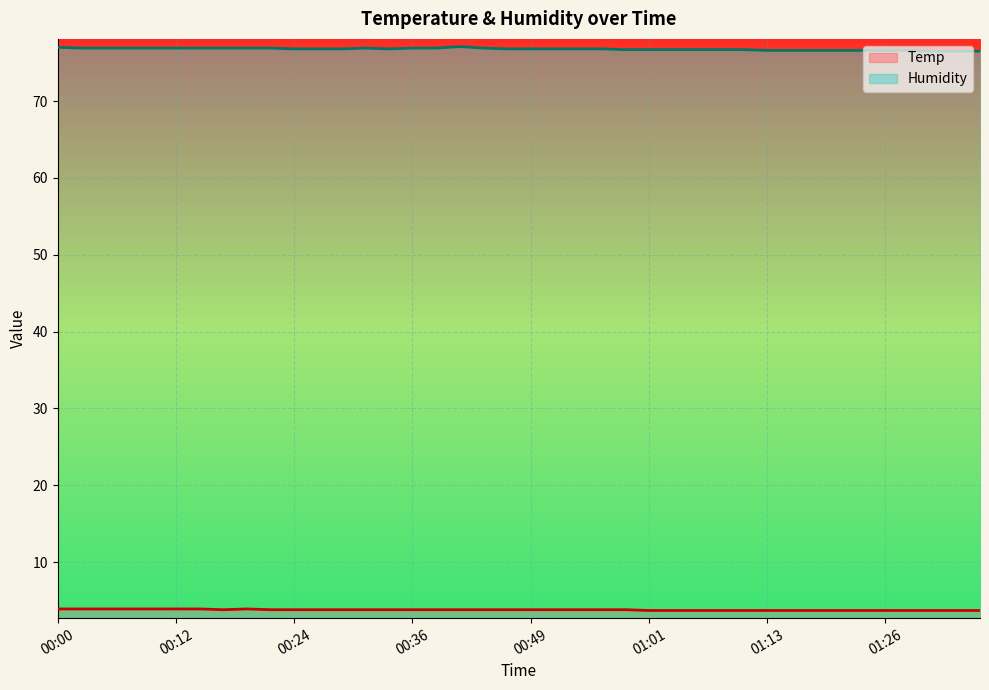

What is the smallest value displayed?

3.7